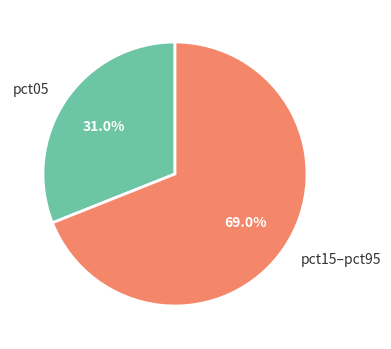

Which category has the smallest portion of the pie?

pct05